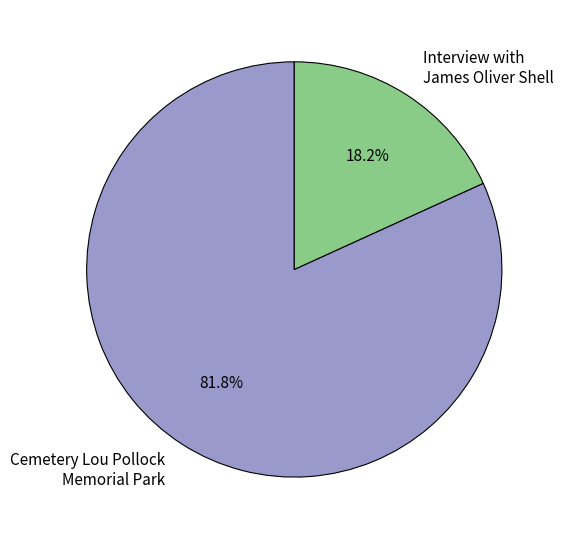

Is there any slice that represents more than half of the pie?

Yes